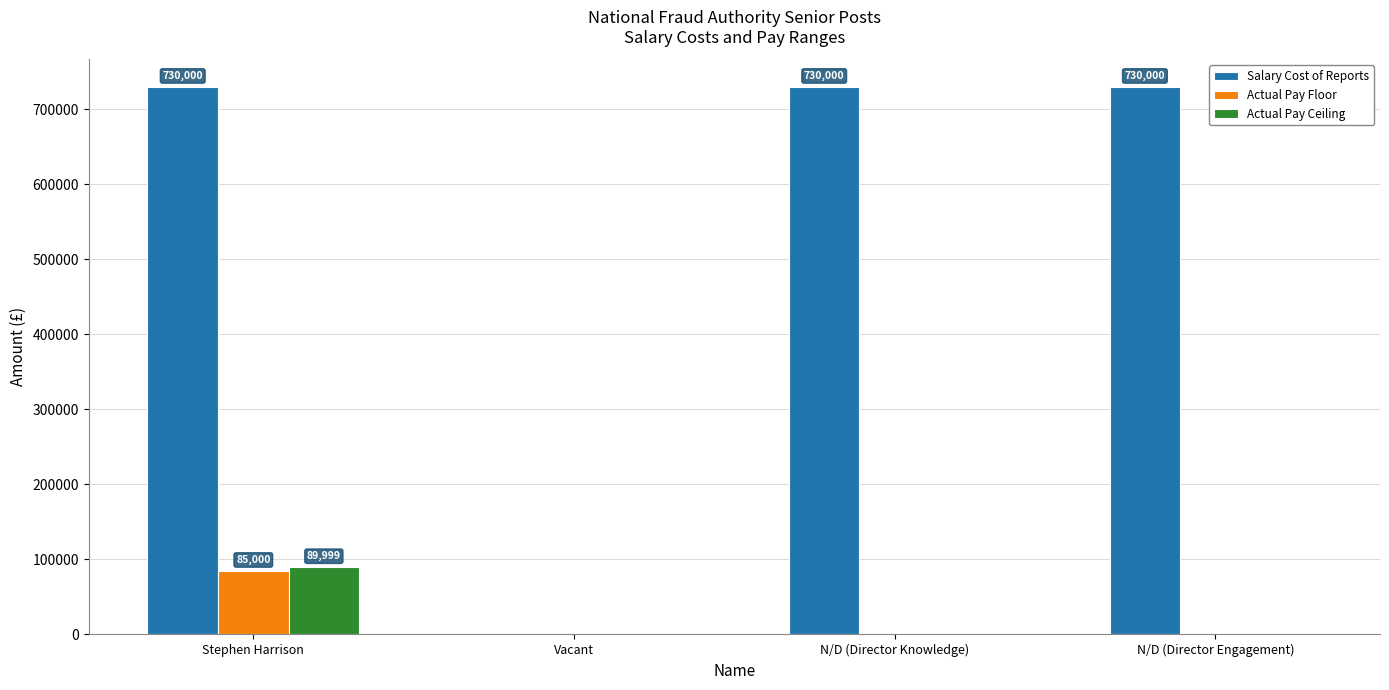

How many distinct data groups are displayed?

3